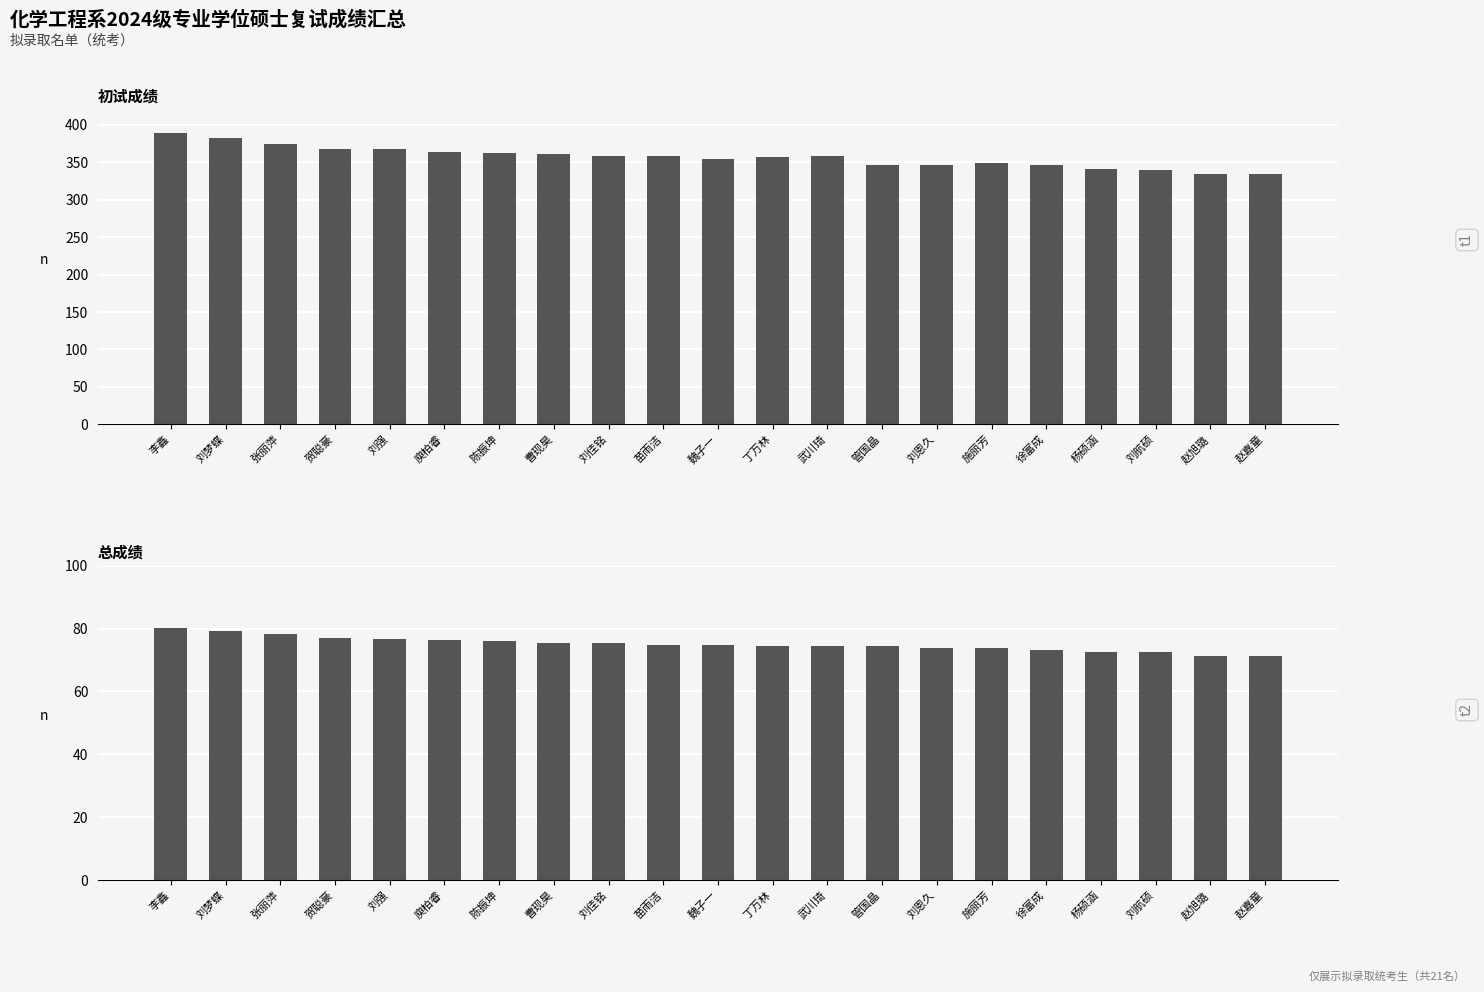

How many groups of bars are there?

21